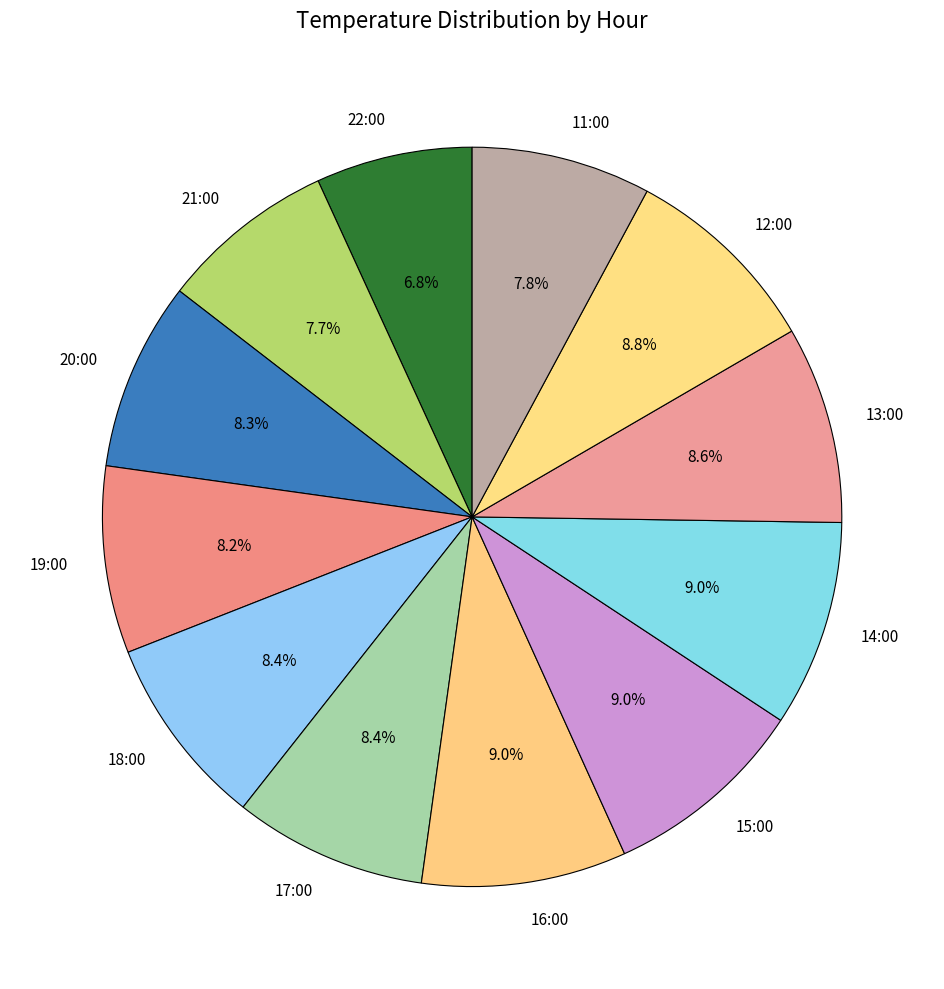

Does 16:00 represent more than half of the total?

No